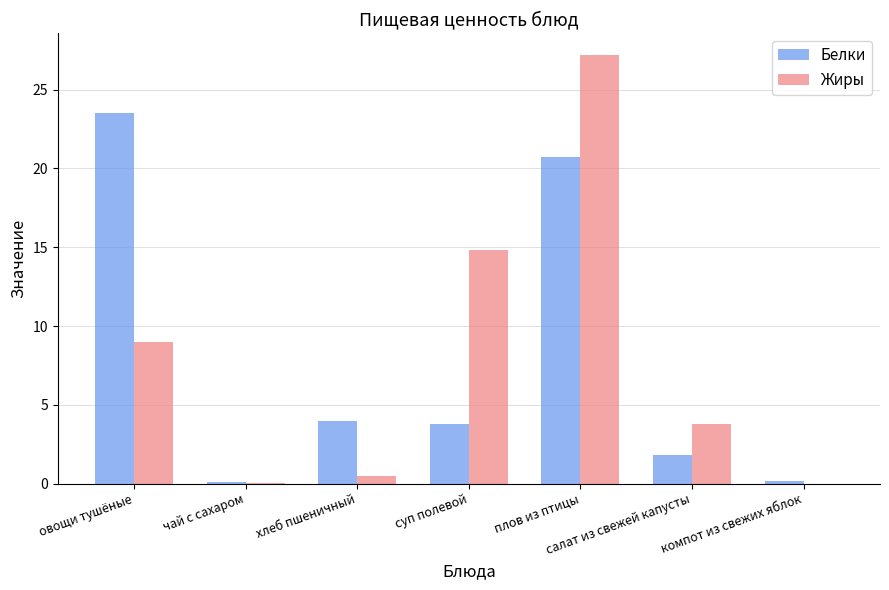

What is the maximum value for Белки?

23.5